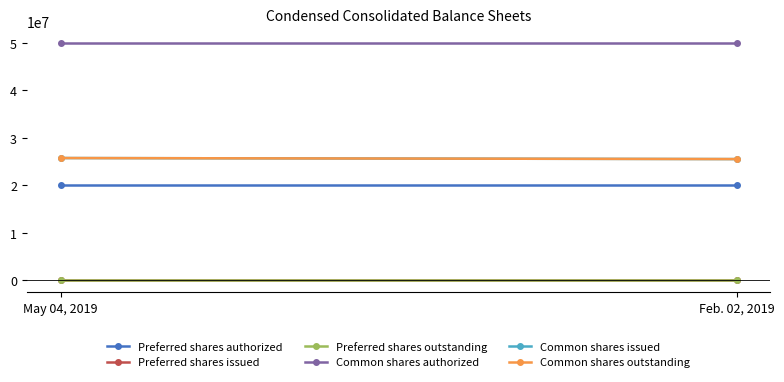

Which label corresponds to the smallest value in the chart?

May 04, 2019